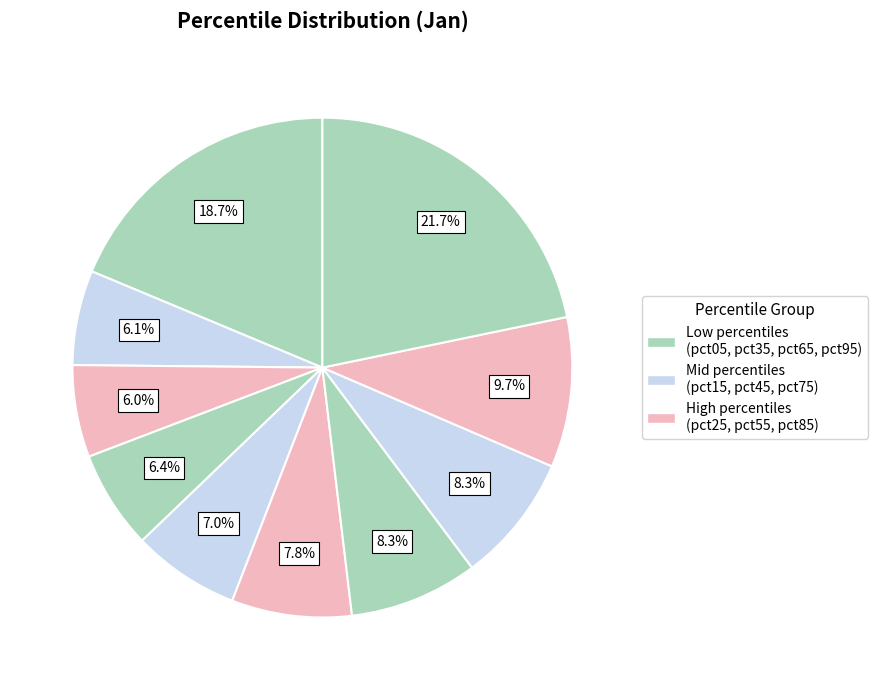

Which slice is the smallest?

pct25